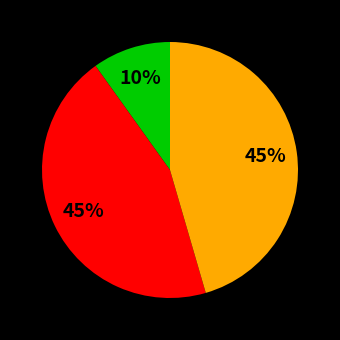

Does any single category account for the majority?

No